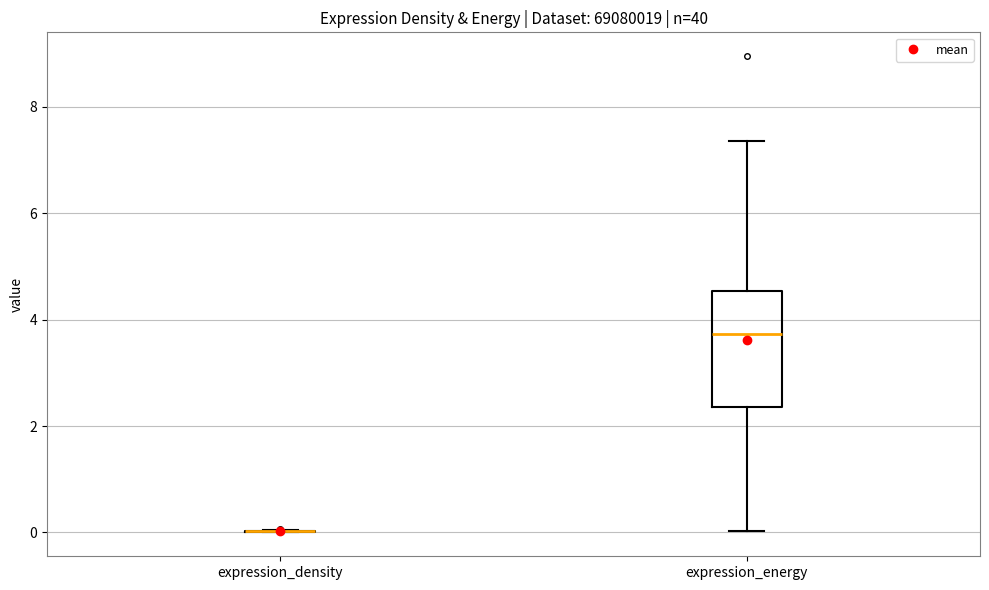

Which box is the tallest, from its lower edge to its upper edge?

expression_energy